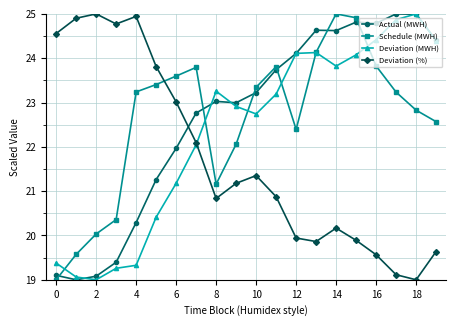

What is the difference between the maximum and second lowest values in the Schedule (MWH) series?

5.4